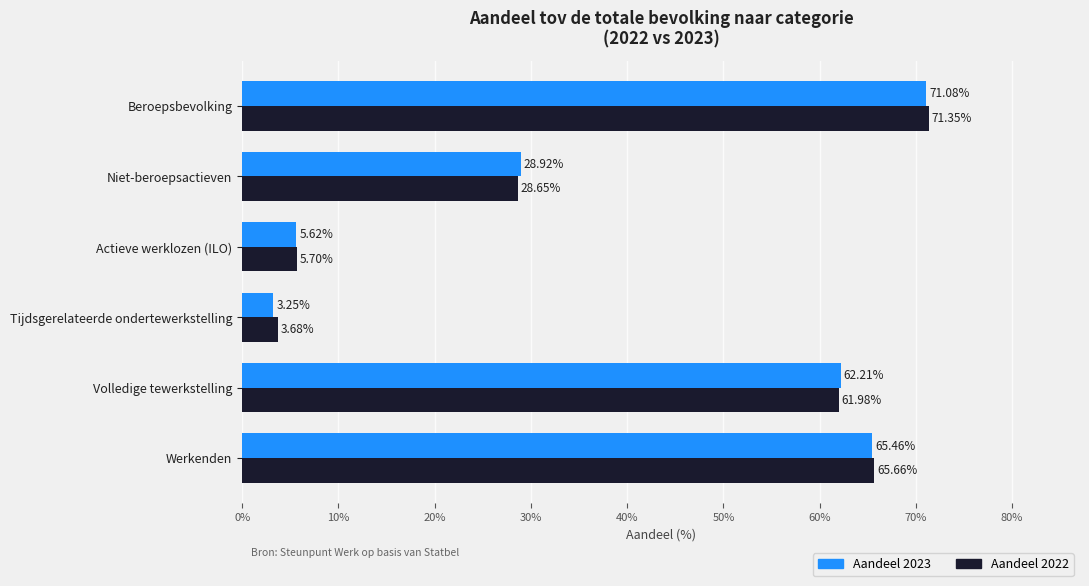

What is the total value across all series at Niet-beroepsactieven?

57.6